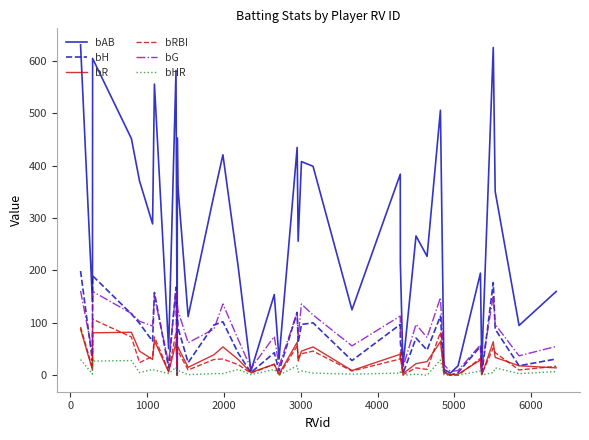

At how many categories does at least one series exceed 619?

2